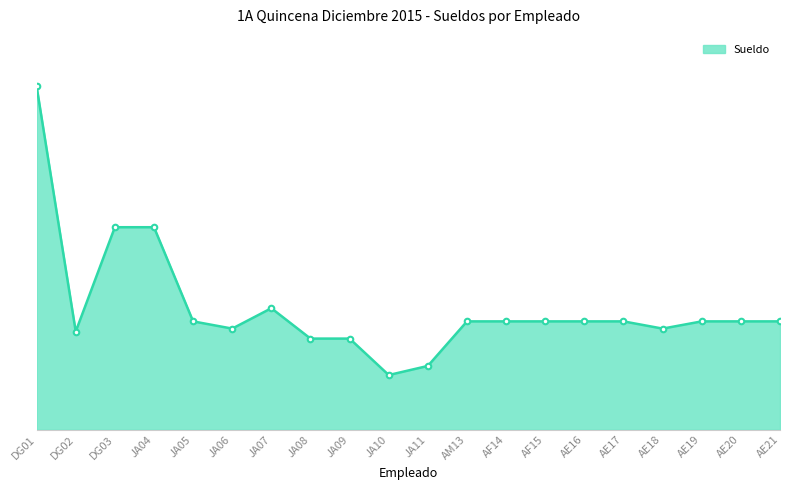

Does the chart have visible grid lines?

No